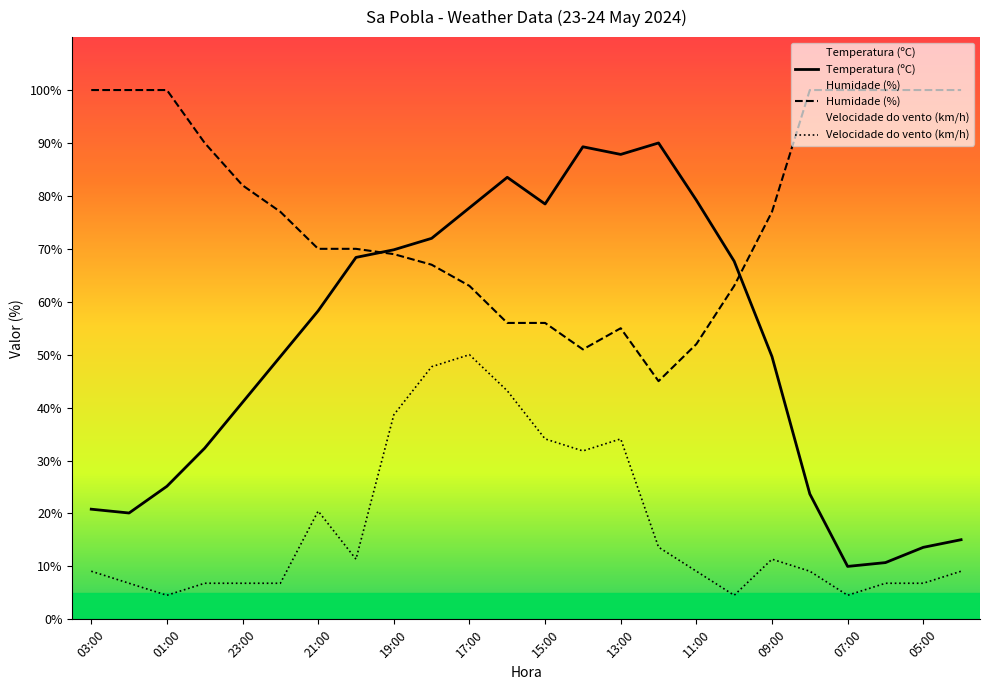

Reading right to left, extract all data points from this chart.

Temperatura (ºC): 15.0	13.6	10.7	10.0	23.7	49.6	67.7	79.2	90.0	87.8	89.3	78.5	83.5	77.7	72.0	69.8	68.4	58.3	49.6	41.0	32.3	25.1	20.1	20.8
Humidade (%): 100.0	100.0	100.0	100.0	100.0	77.0	63.0	52.0	45.0	55.0	51.0	56.0	56.0	63.0	67.0	69.0	70.0	70.0	77.0	82.0	90.0	100.0	100.0	100.0
Velocidade do vento (km/h): 9.1	6.8	6.8	4.5	9.1	11.4	4.5	9.1	13.6	34.1	31.8	34.1	43.2	50.0	47.7	38.6	11.4	20.5	6.8	6.8	6.8	4.5	6.8	9.1